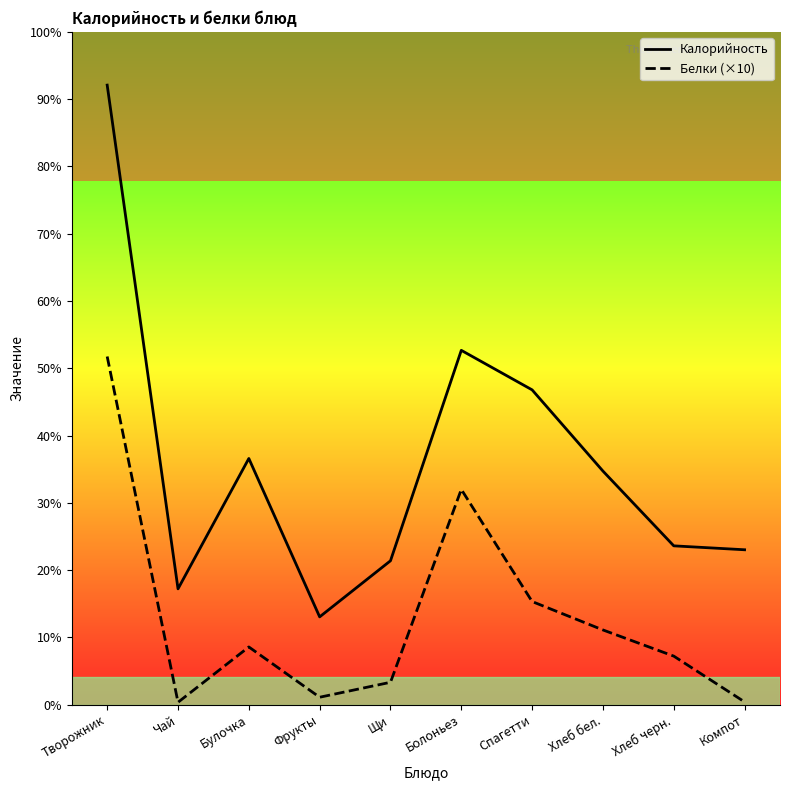

True or false: Белки and Калорийность intersect in this chart.

False